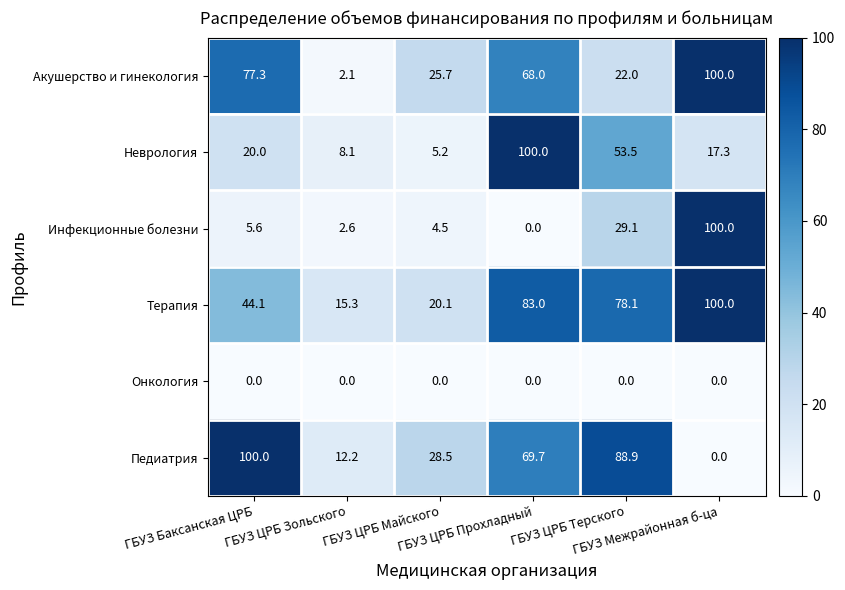

What is the maximum value shown in the chart?

100.0